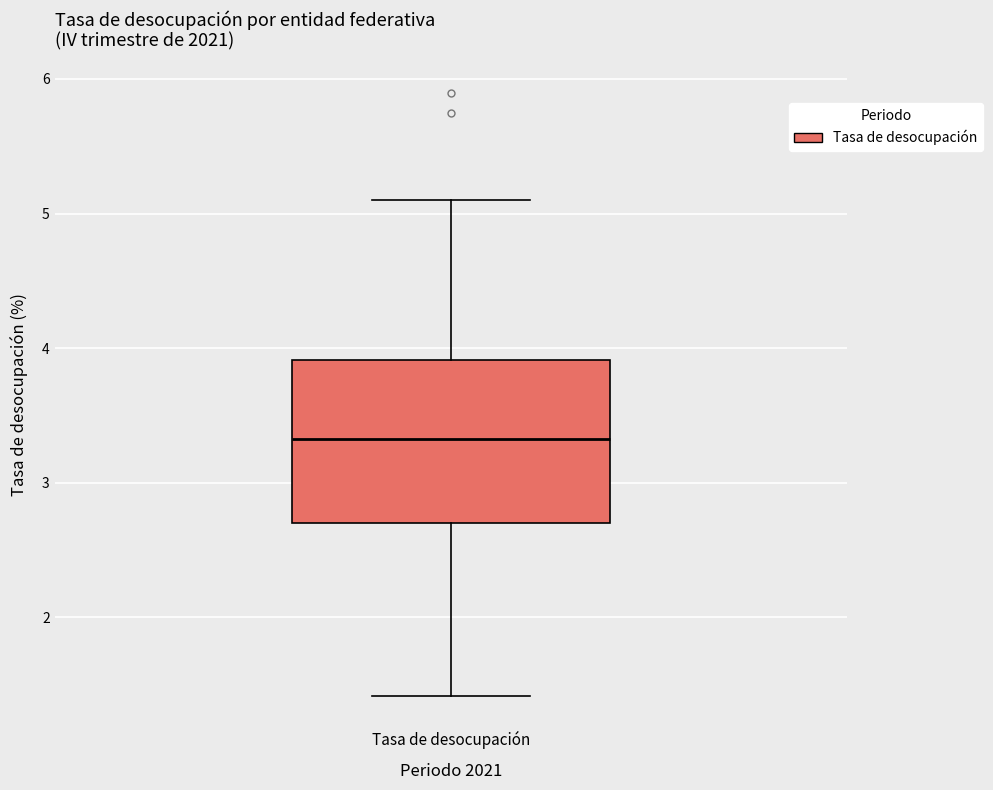

Where does the median line of the box for Tasa de desocupación sit on the y-axis? The values are not printed on the chart, so give them approximately, as read against the axis.

3.3